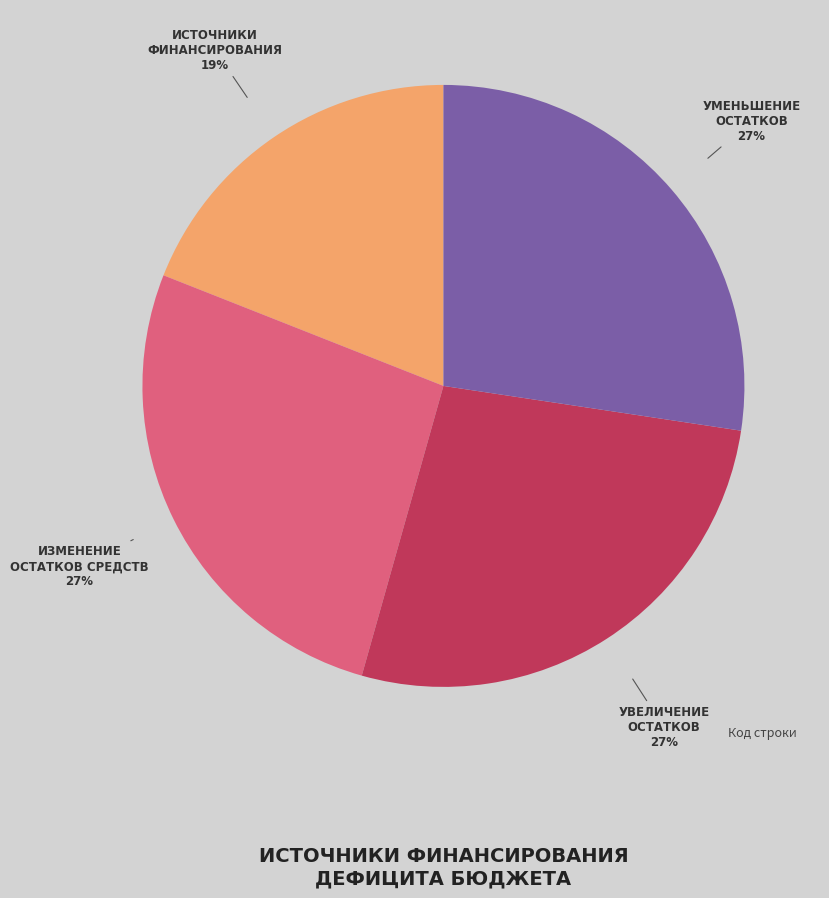

Is there a majority slice in this chart?

No